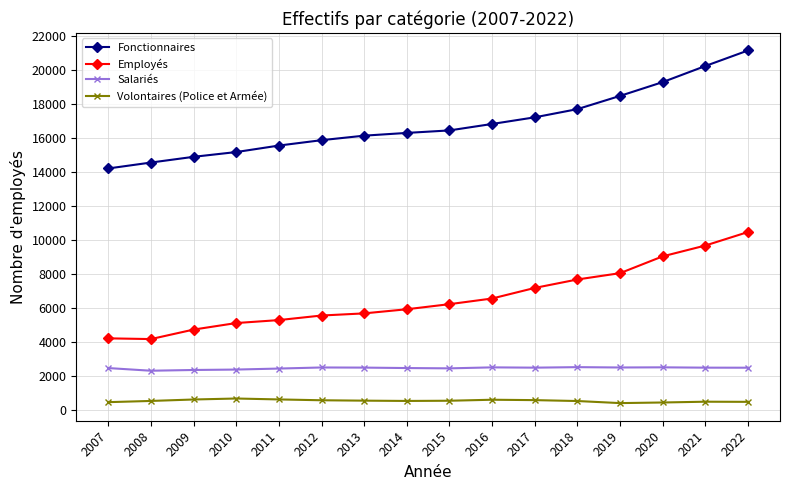

At how many categories does at least one series exceed 12242?

16